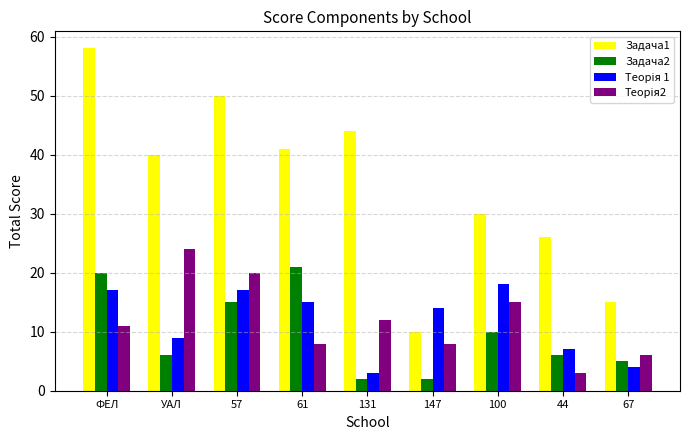

What is the label of the 8th bar from the left?

44